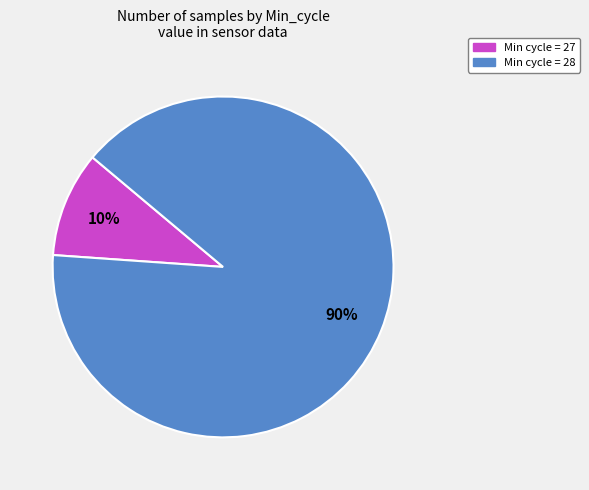

How many slices are in this pie chart?

2